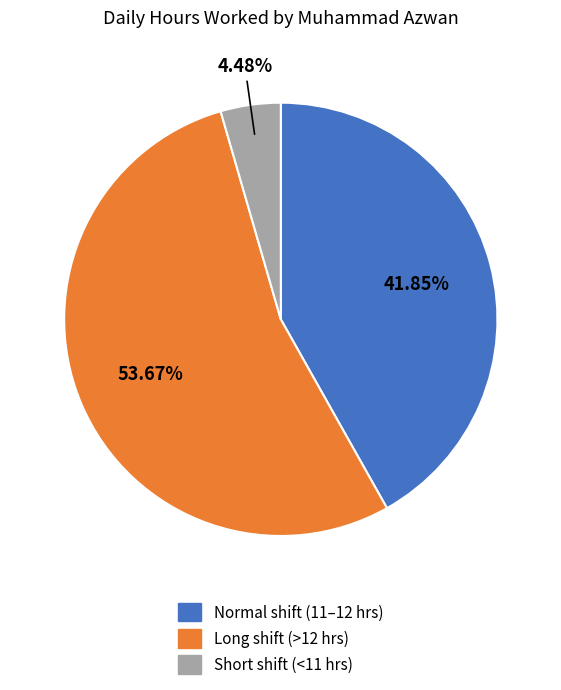

Is there a majority slice in this chart?

Yes